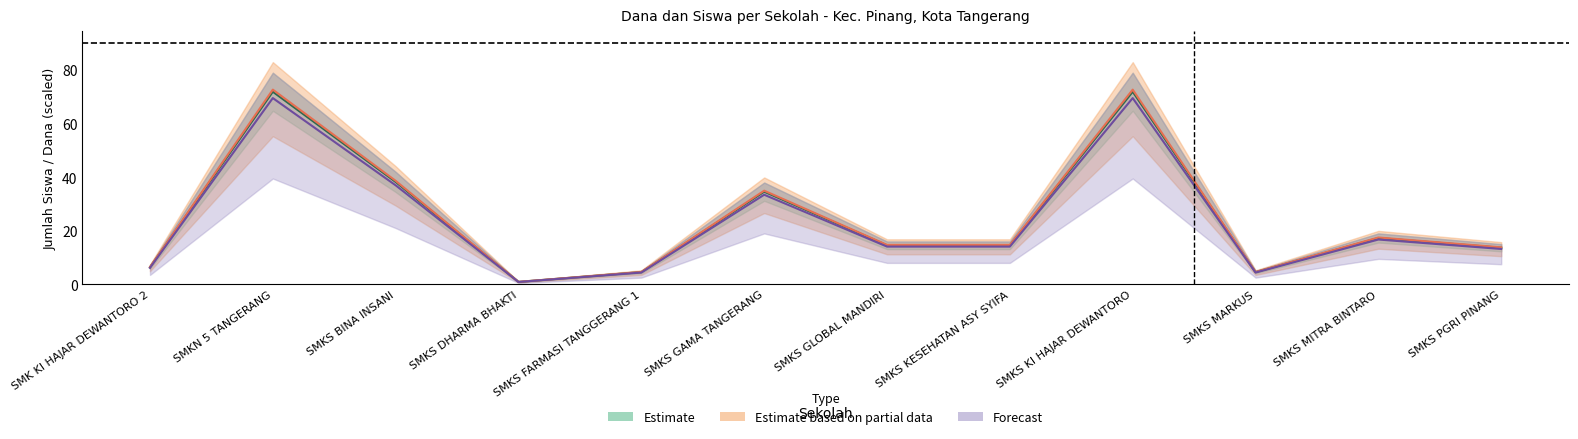

How many lines are shown in the chart?

3